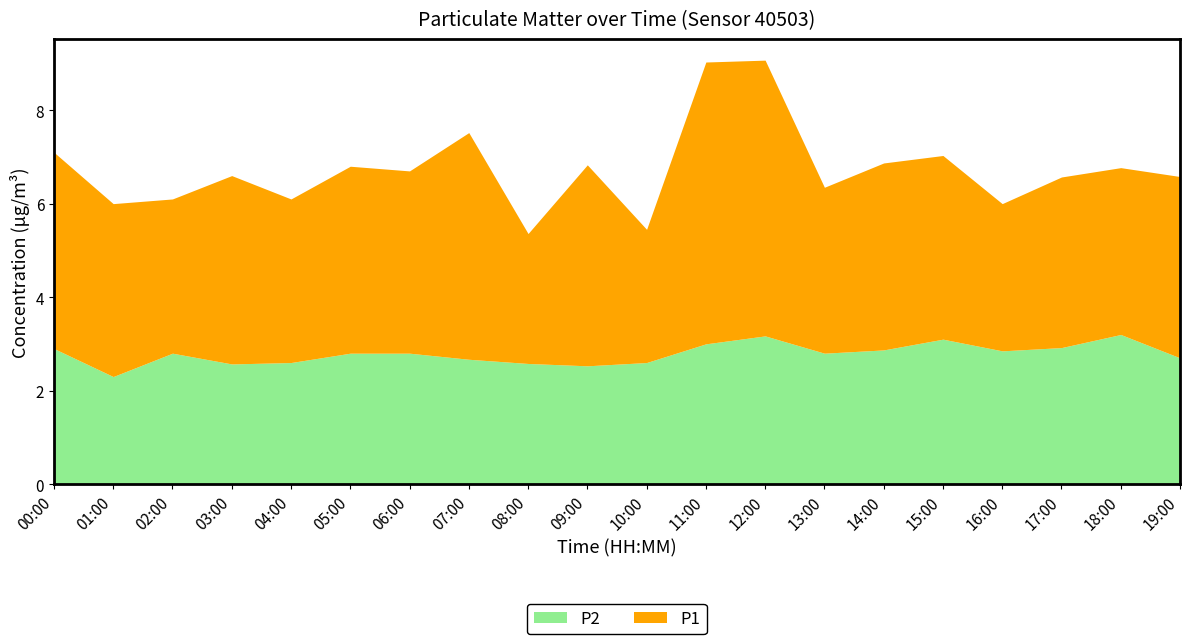

The value of P2 at 14:00 is 5.0. True or false?

False